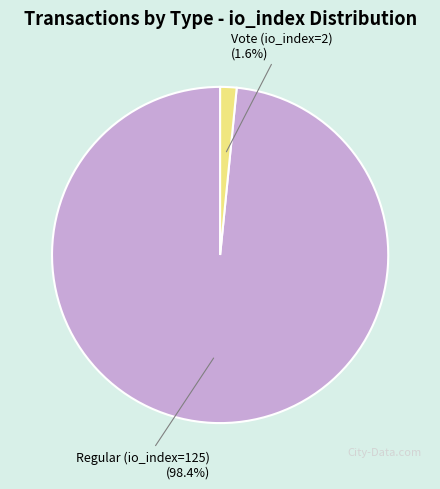

Is it true that Regular (io_index=125) is 93% of the pie?

False